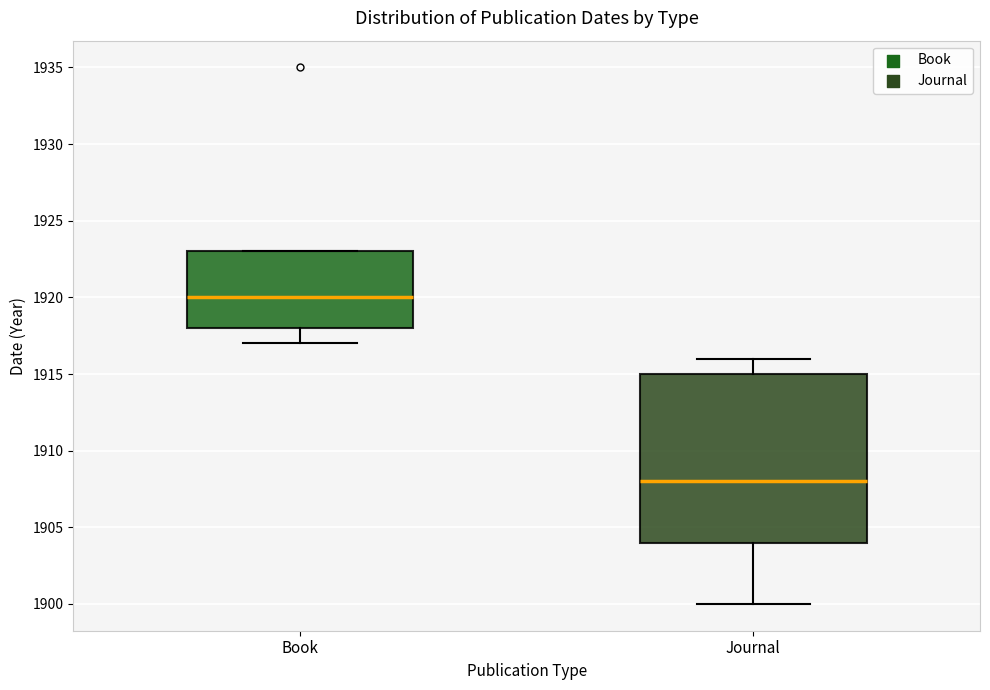

Which box has the highest median line?

Book